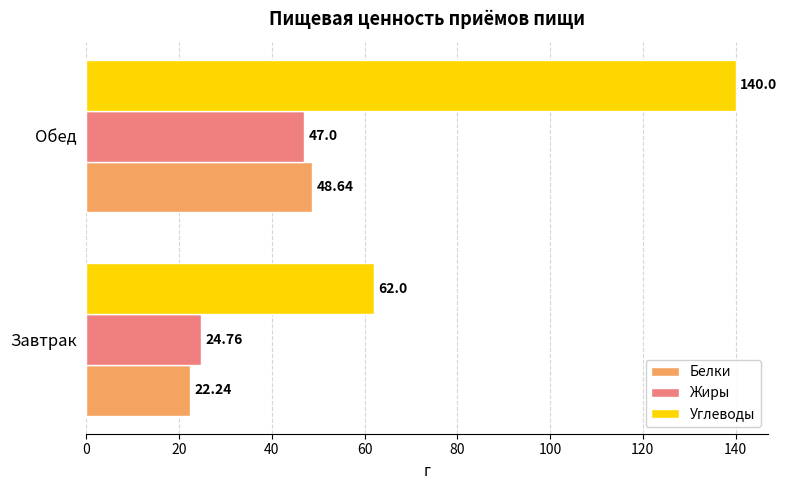

What is the difference between the maximum and minimum values in the Белки series?

26.4